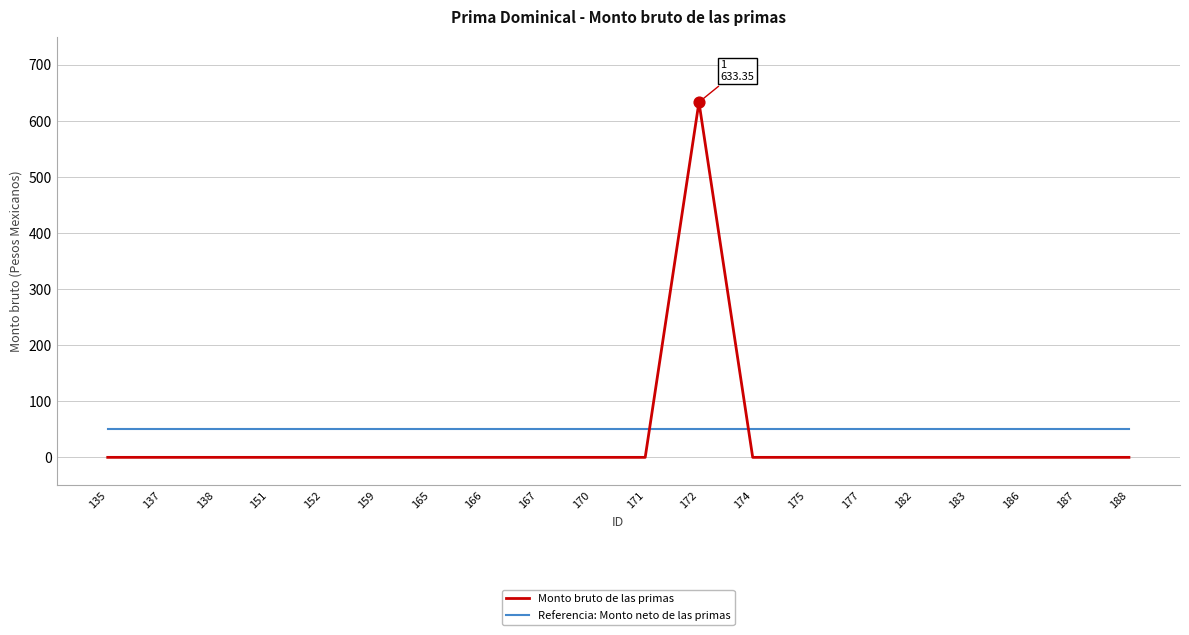

Which series has the largest total across all categories?

Referencia: Monto neto de las primas